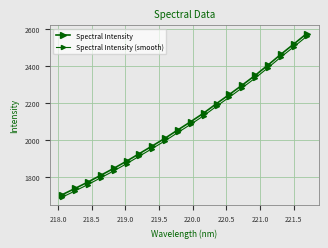

True or false: Spectral Intensity and Spectral Intensity (smooth) cross at least once.

False